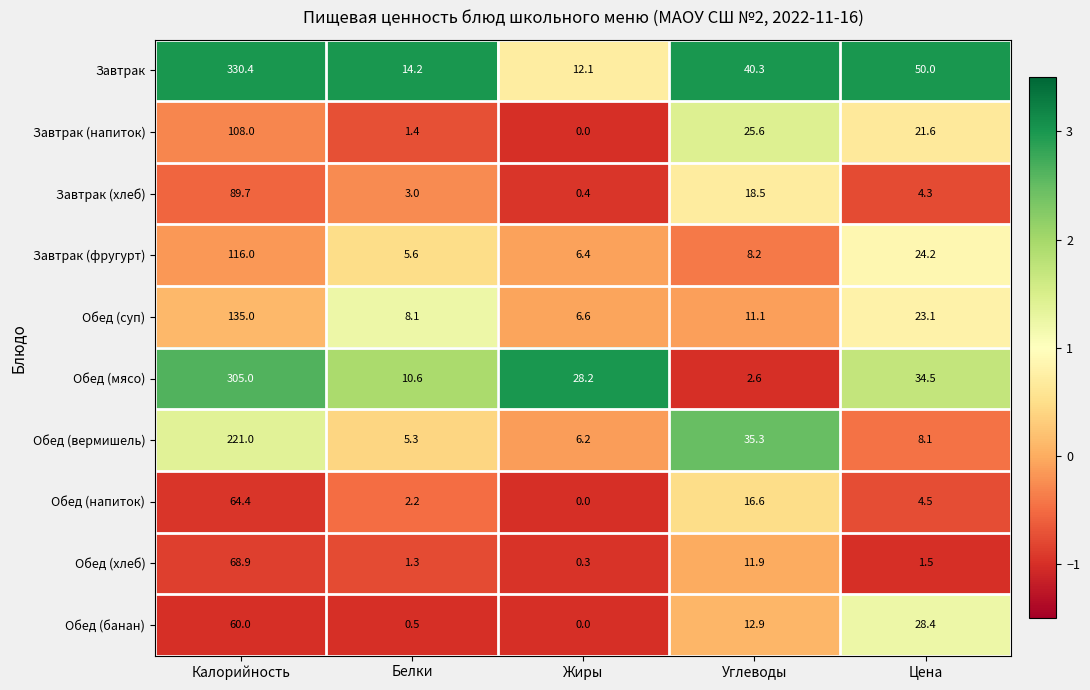

What is the total value across all series at Жиры?

60.2